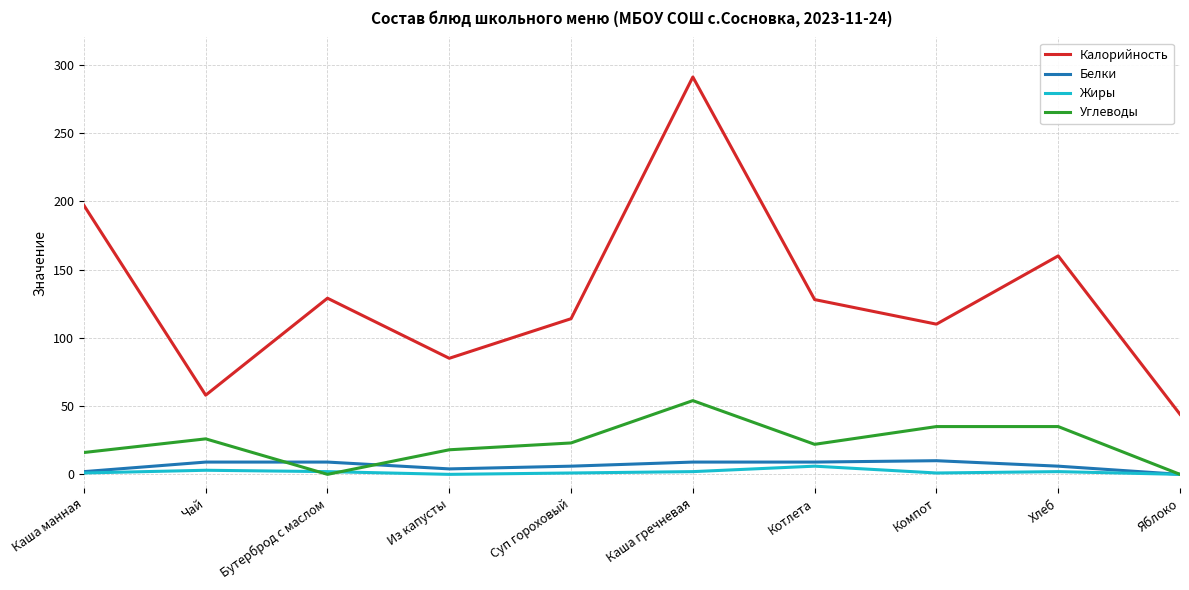

True or false: Жиры has a value of 1 at Компот.

True